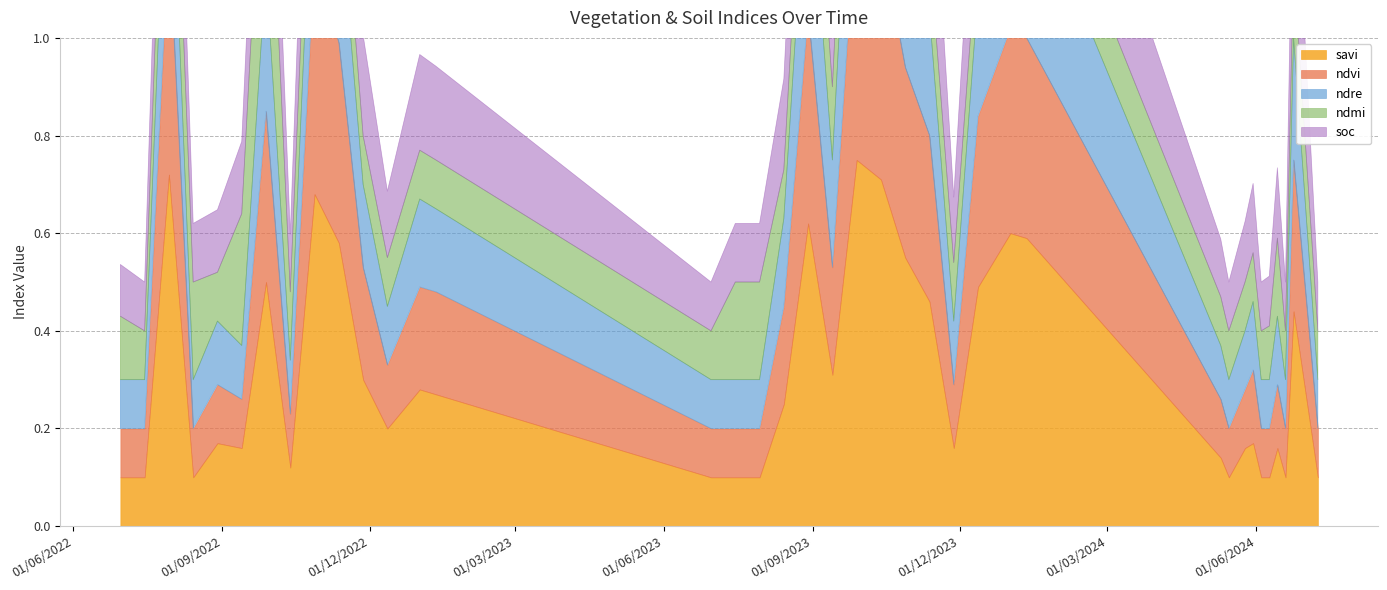

The value of soc at 01-01-2024 is 0.3. True or false?

True